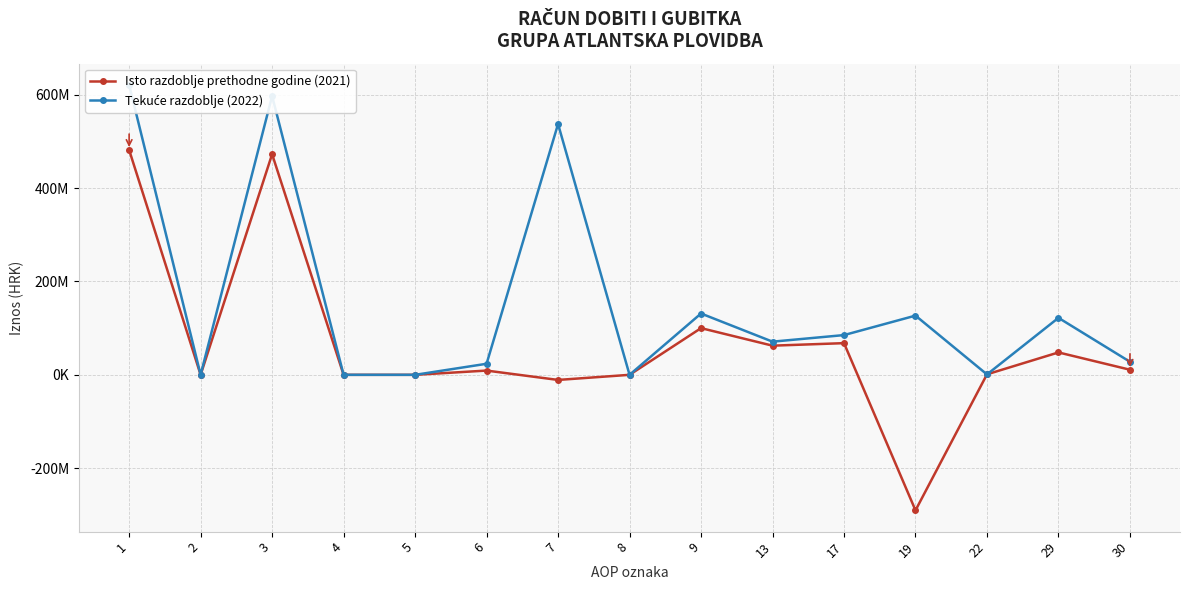

Between 3 and 13, which is larger?

3